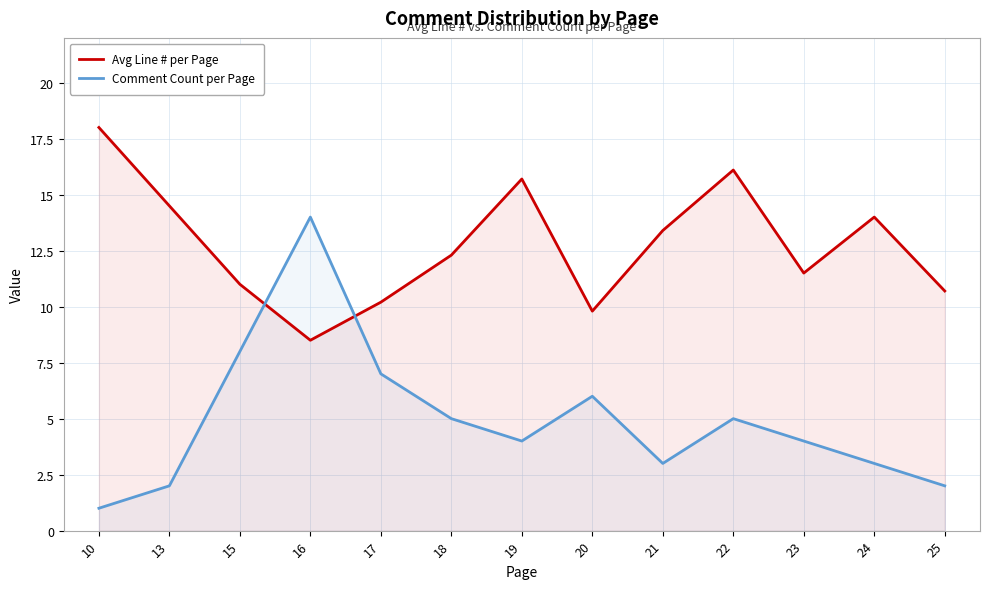

Where is the first local maximum for Avg Line # per Page?

19